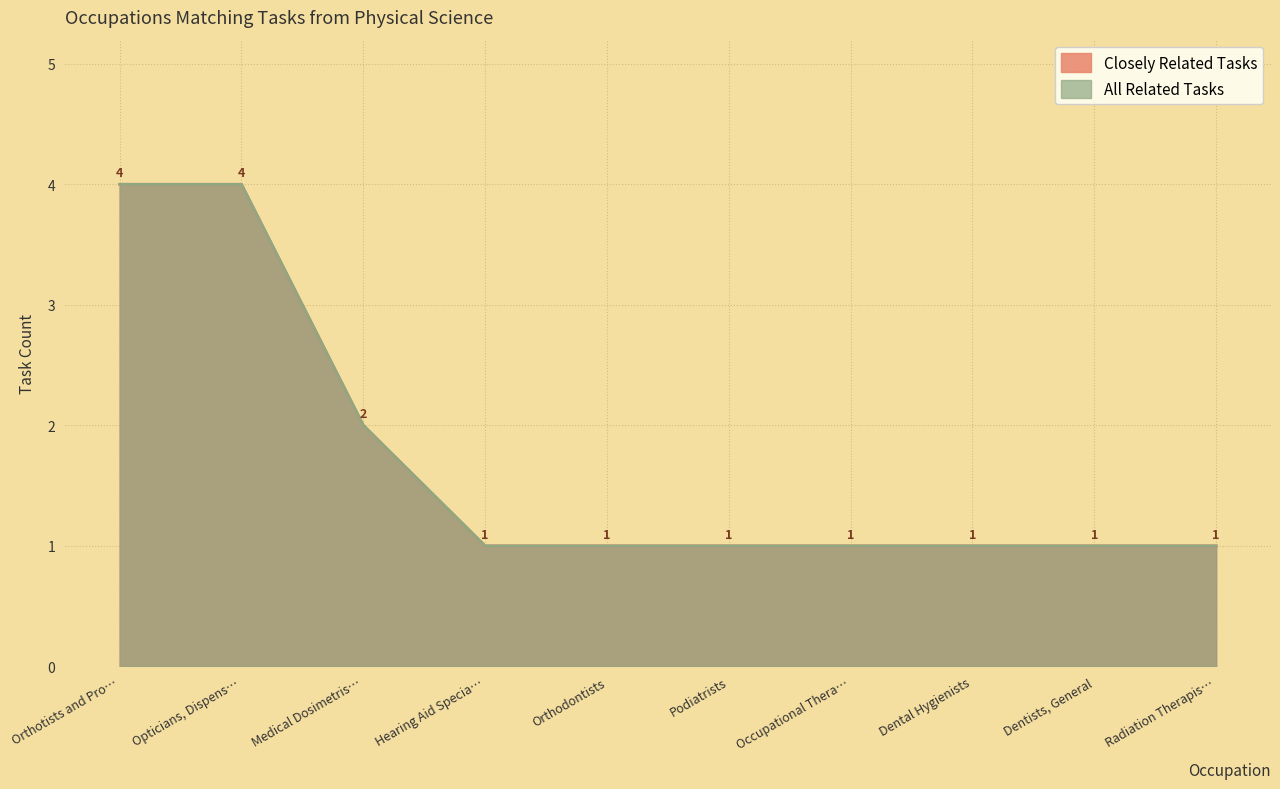

The value of Closely Related Tasks at Opticians, Dispens… is 6. True or false?

False